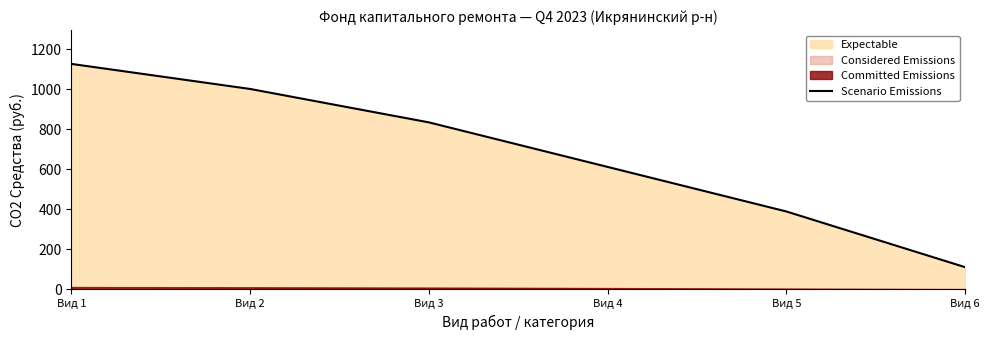

How many data points are above 834?

3